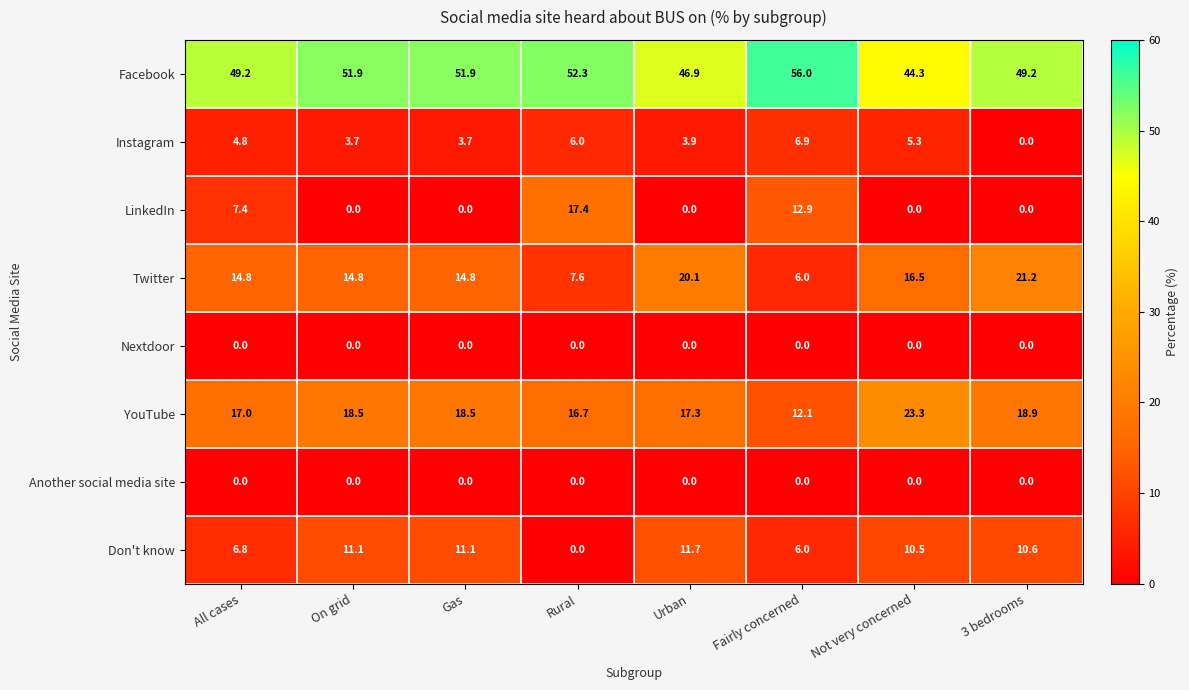

Which series has the largest range (max minus min)?

LinkedIn